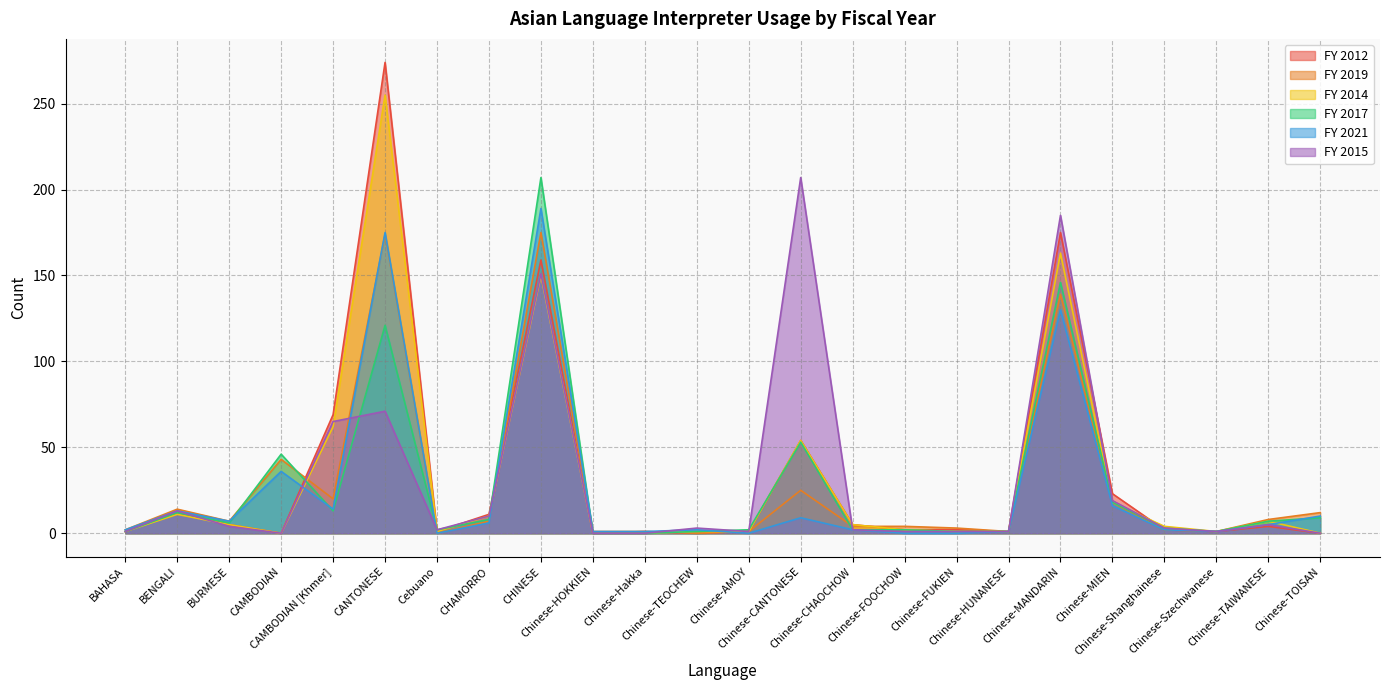

In FY 2017, how many points are lower than both neighbors (excluding endpoints)?

4